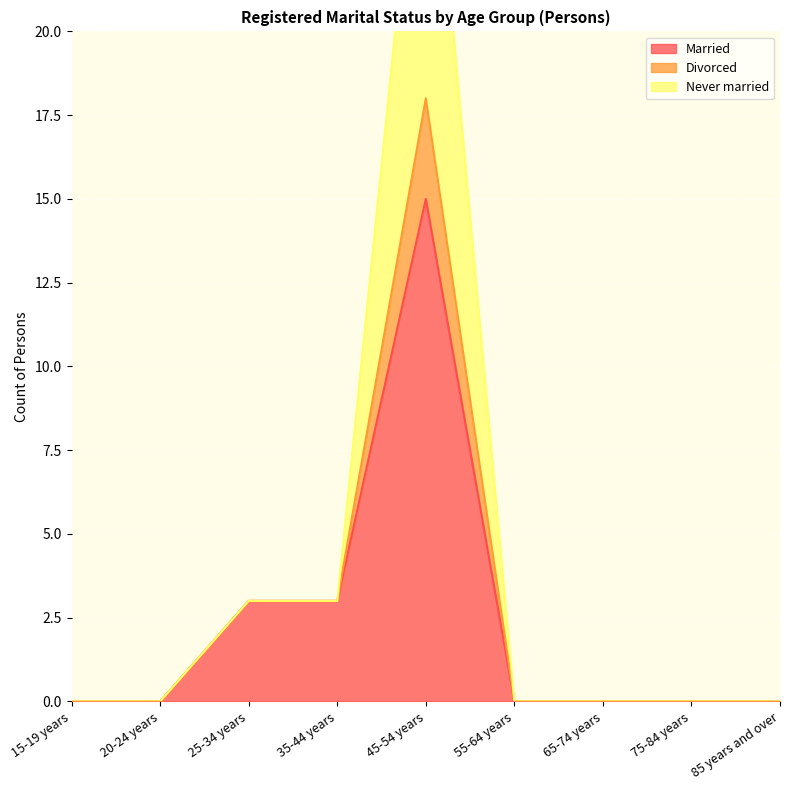

True or false: Divorced and Married intersect in this chart.

False